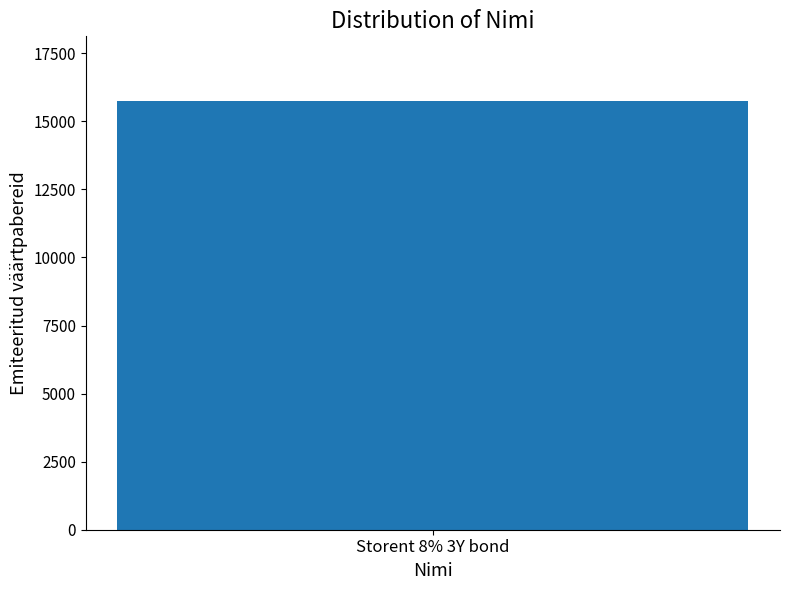

True or false: Väärtpaberi nominaal has a value of 100.0 at Storent 8% 3Y bond.

True